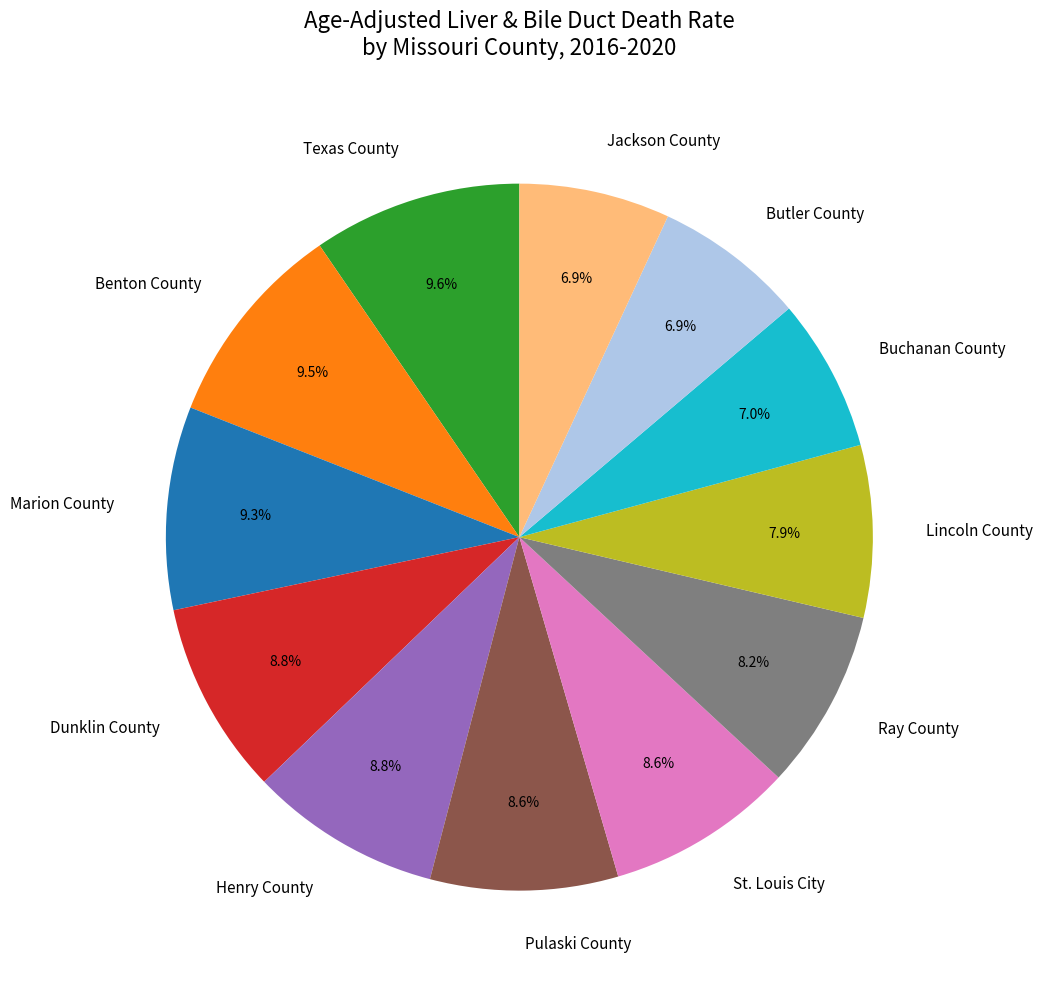

How many segments does this pie chart have?

12